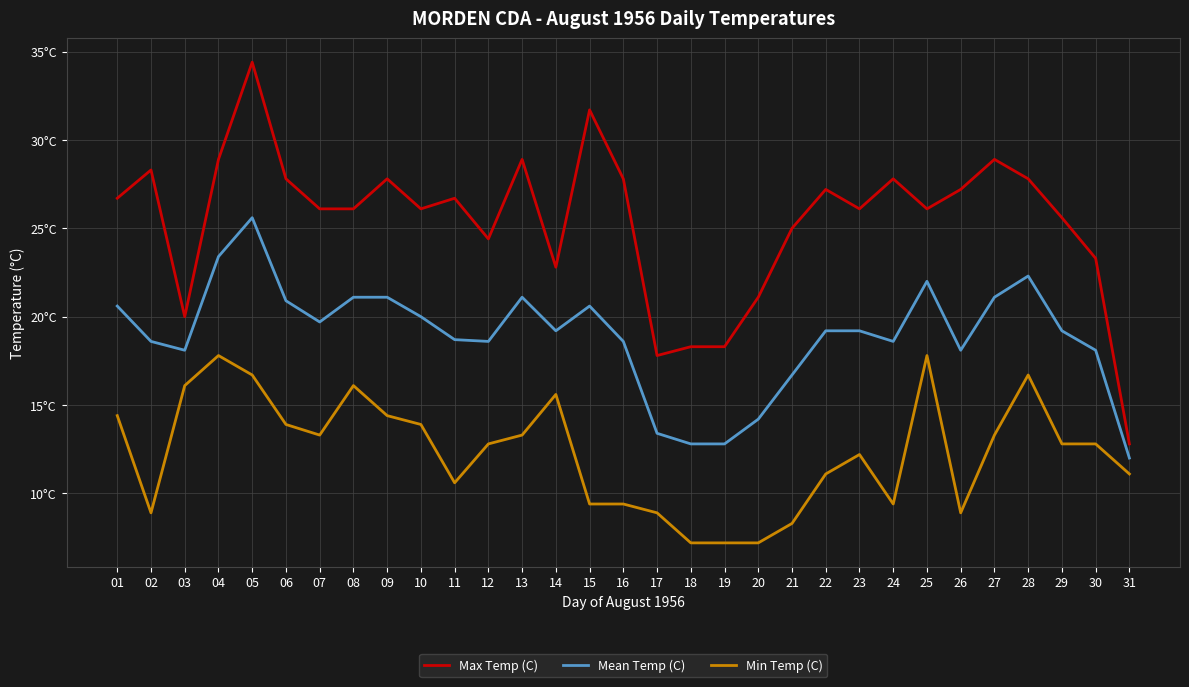

What is the smallest value displayed?

7.2